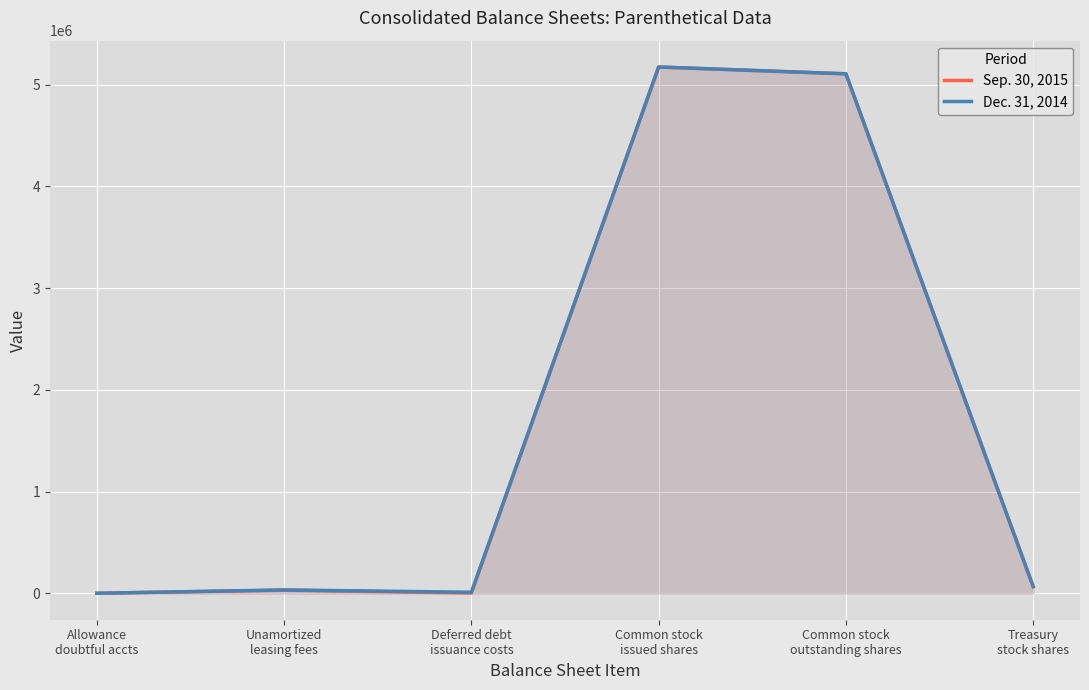

What is the lowest value of the Sep. 30, 2015 series?

1051